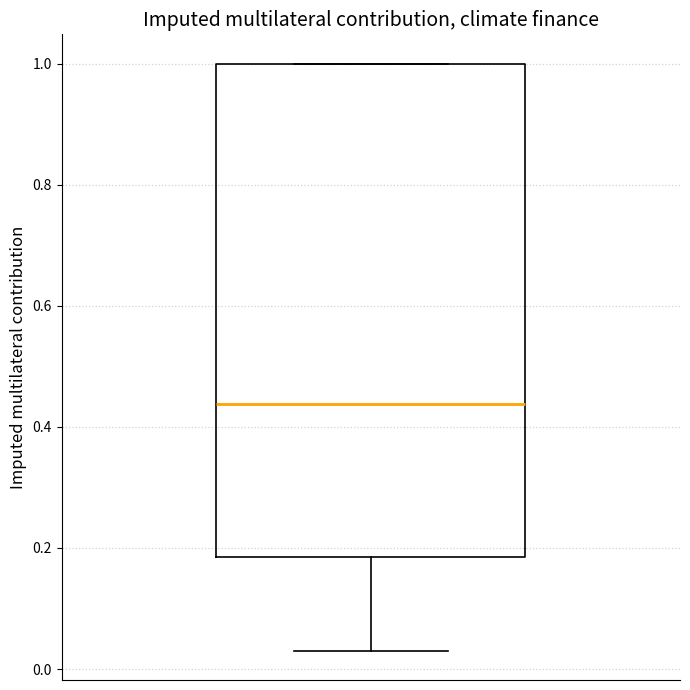

Transcribe this box plot: give where the median line is, the range the box spans, and where the two whiskers end, as read against the y-axis. The values are not printed on the chart, so give them approximately, as read against the axis.

median 0.44, box 0.18 to 1.00, whiskers 0.04 to 1.00